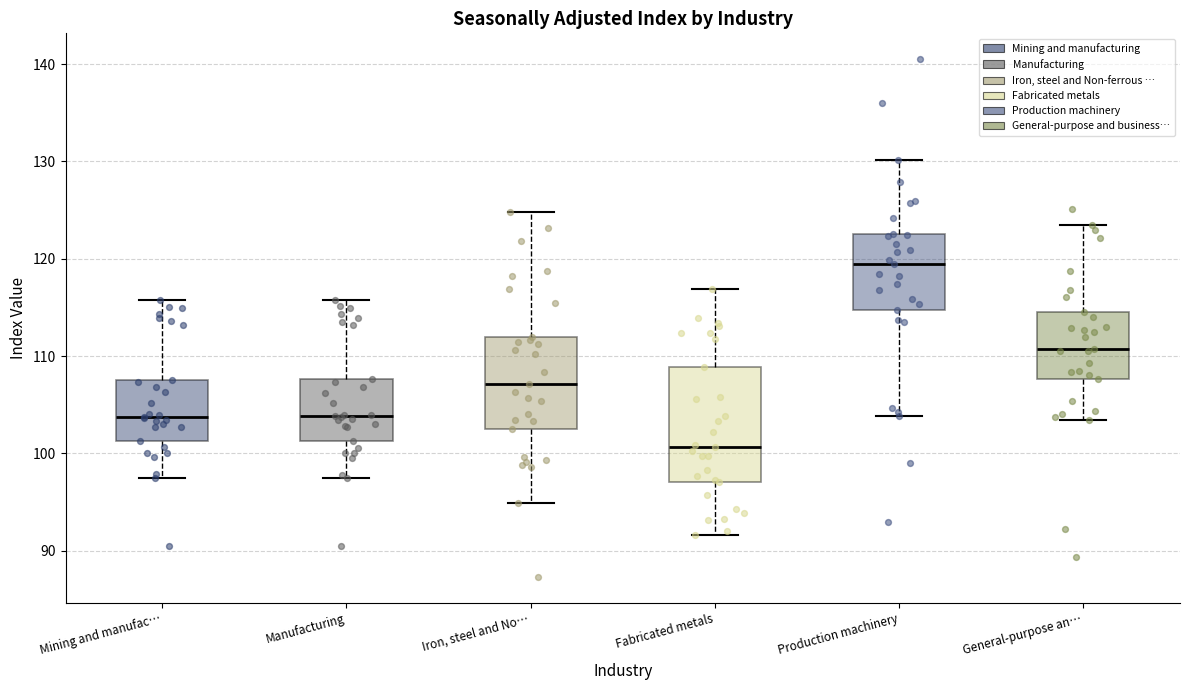

Which box has the lowest median line?

Fabricated metals